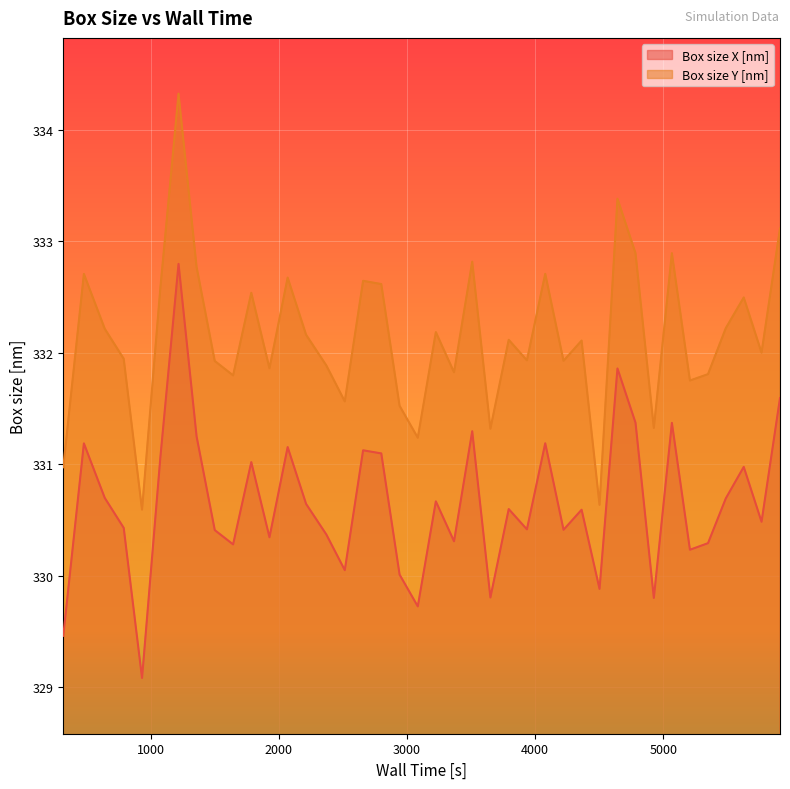

At which category does Box size X [nm] reach its first local valley?

931